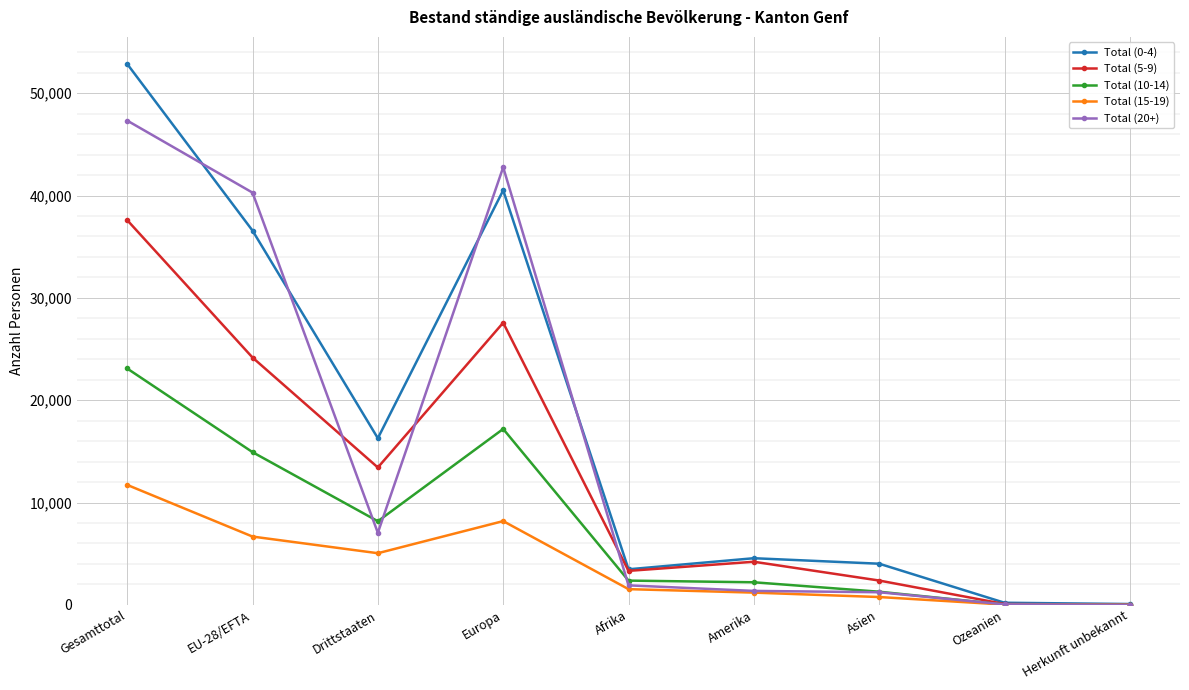

Read the Total (10-14) value at EU-28/EFTA, to the nearest 50.

14950